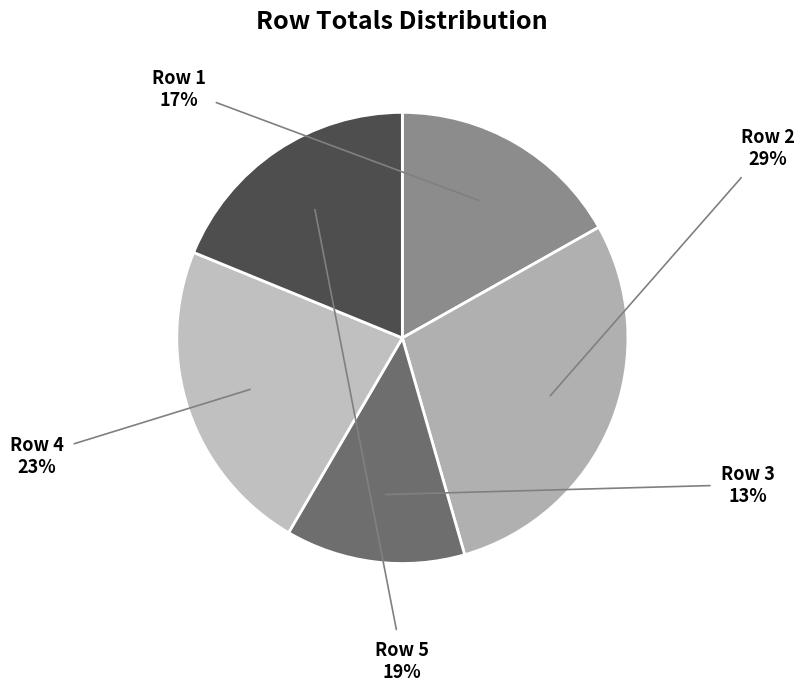

Does any single category account for the majority?

No